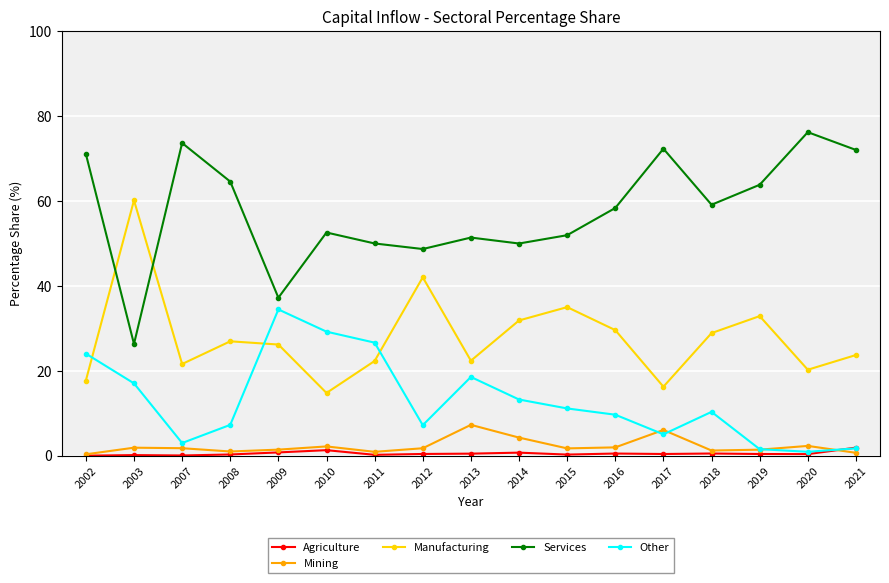

The Agriculture series shows 0.5 at 2016. True or false?

True